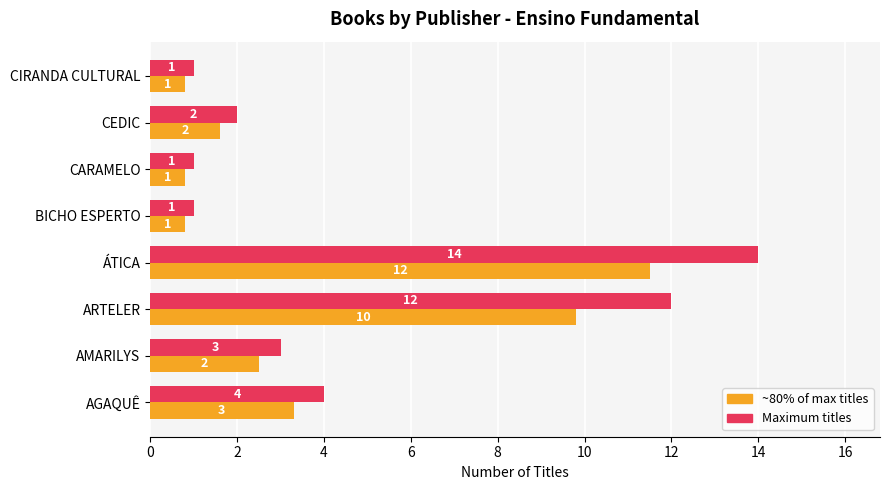

At which category is the sum across all series the highest?

ÁTICA